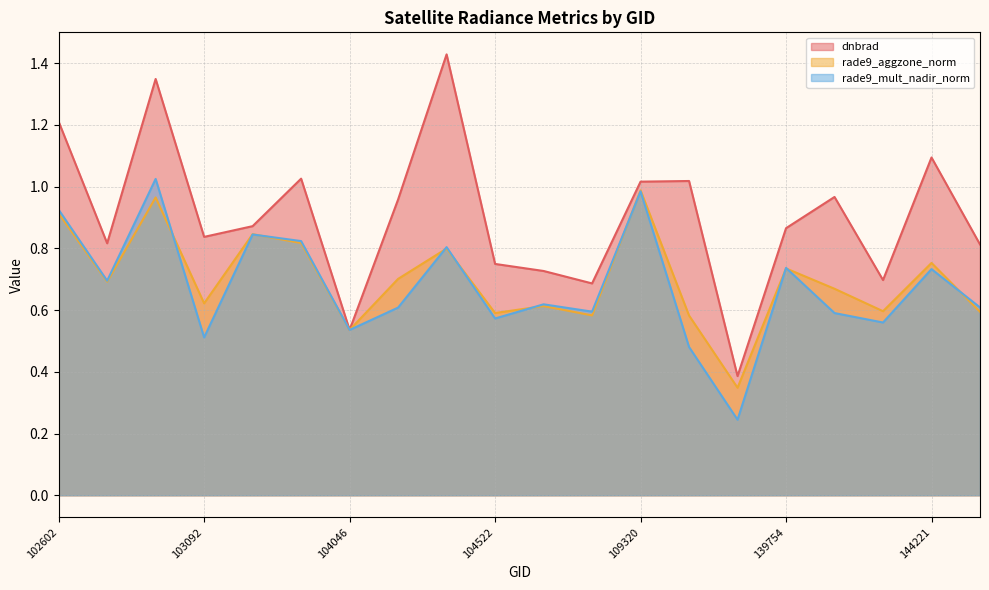

Read the dnbrad value at 104046.

0.5